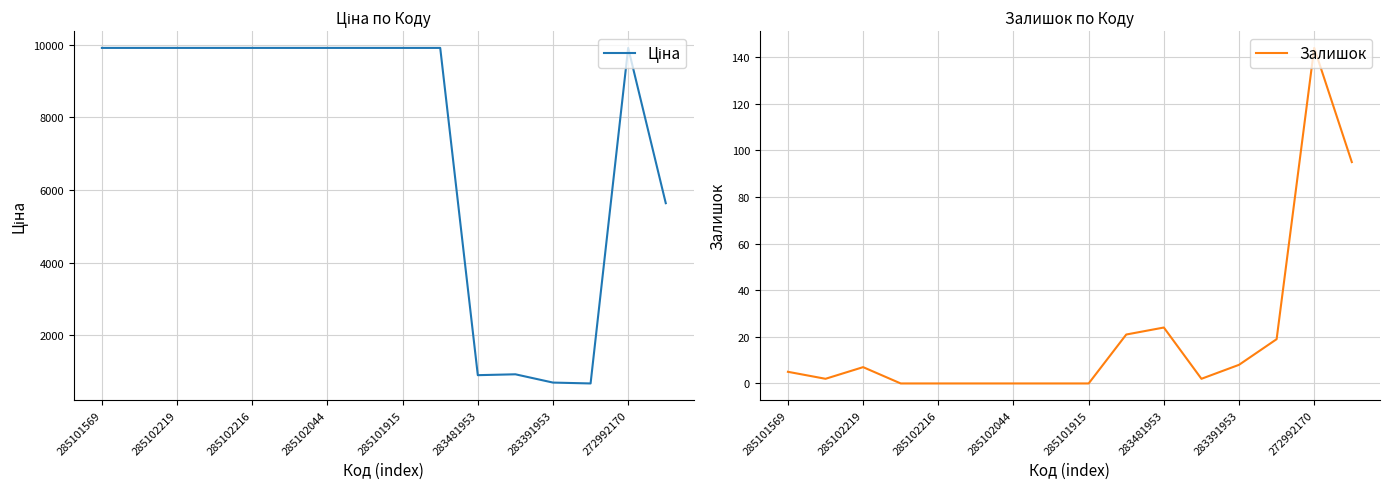

What are all the series names shown in the legend?

Ціна, Залишок